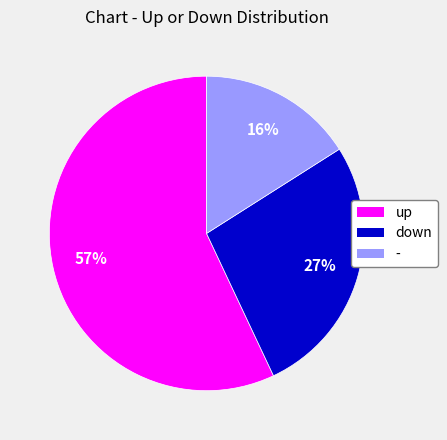

To the nearest percent, what is the difference between the down and - slice percentages?

11%